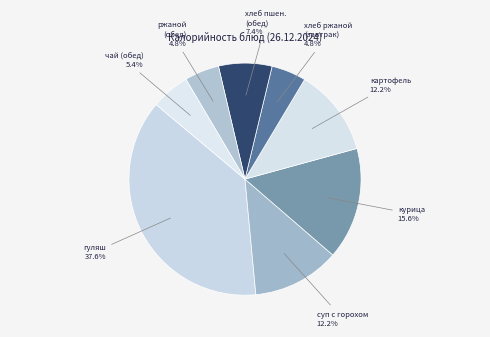

Is there a majority slice in this chart?

No